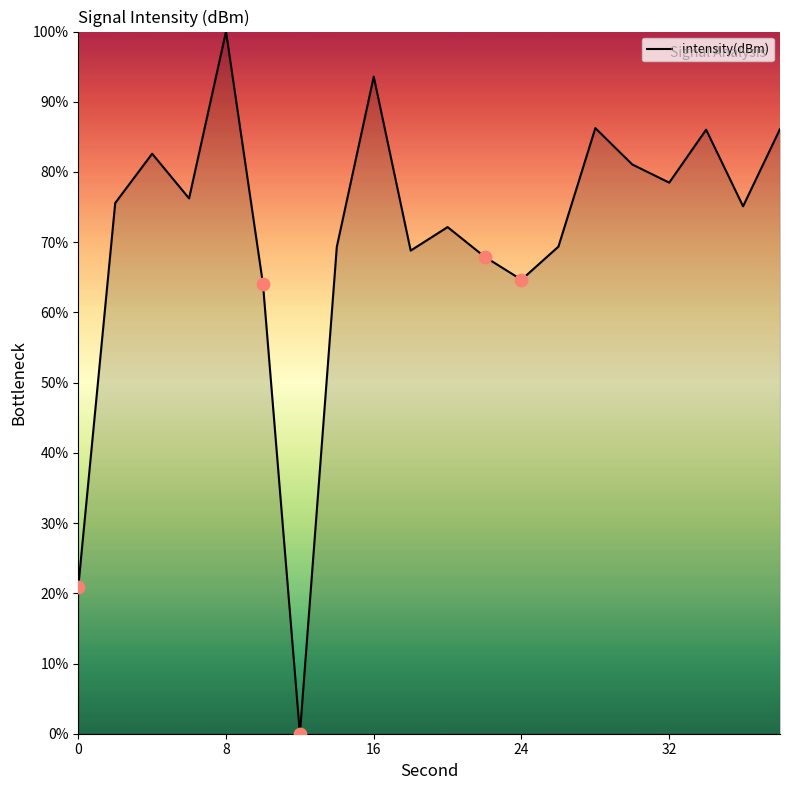

What is the difference between the maximum and minimum values?

100.0